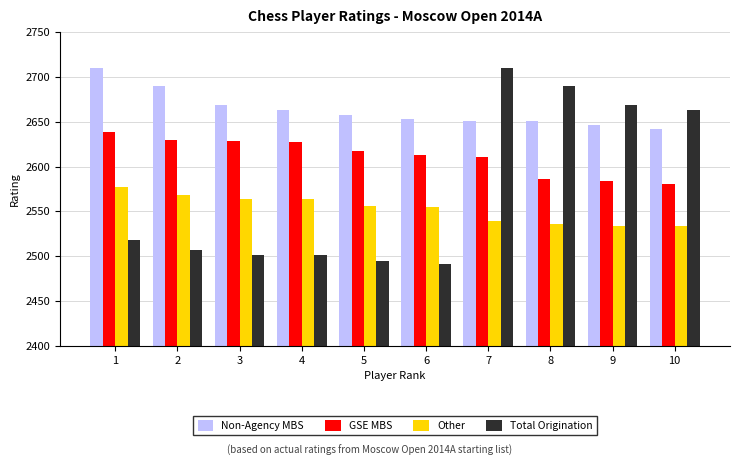

How many bars are there in total?

40